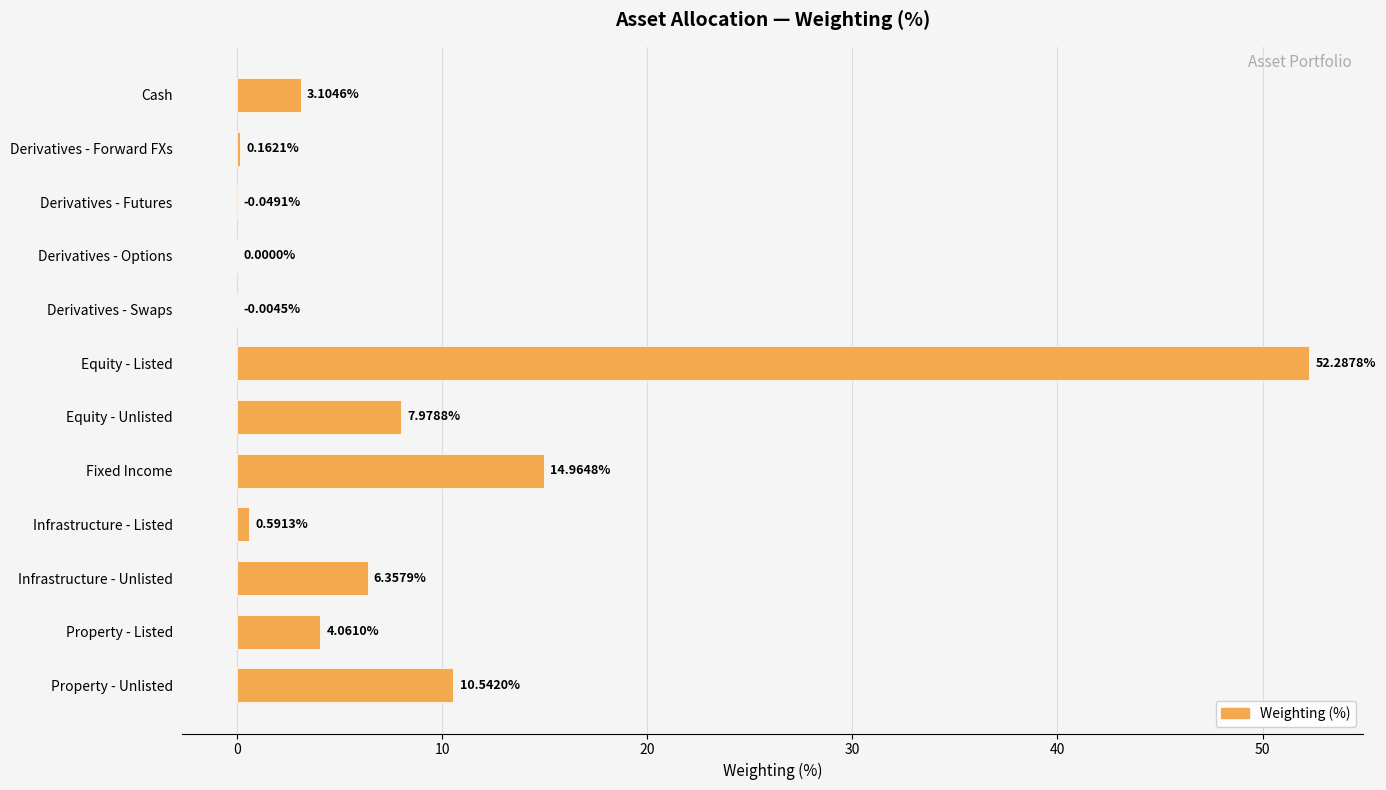

Count the number of categories in the chart.

12